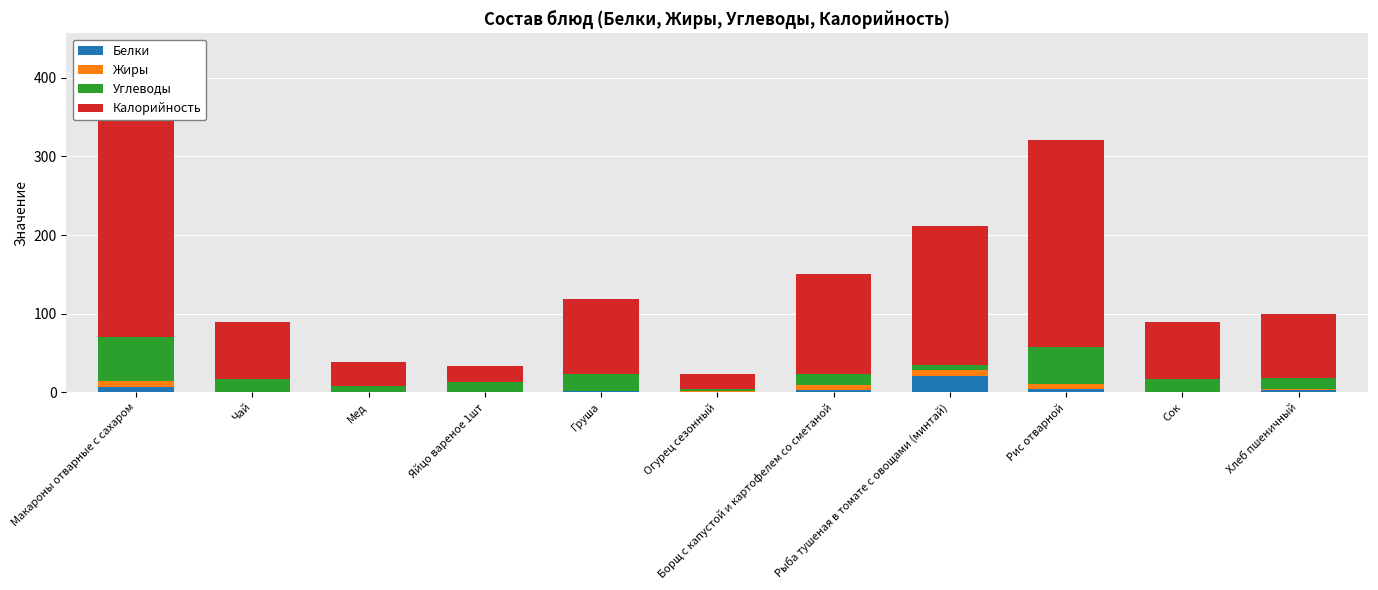

Is it true that Белки equals 6.7 at Макароны отварные с сахаром?

True